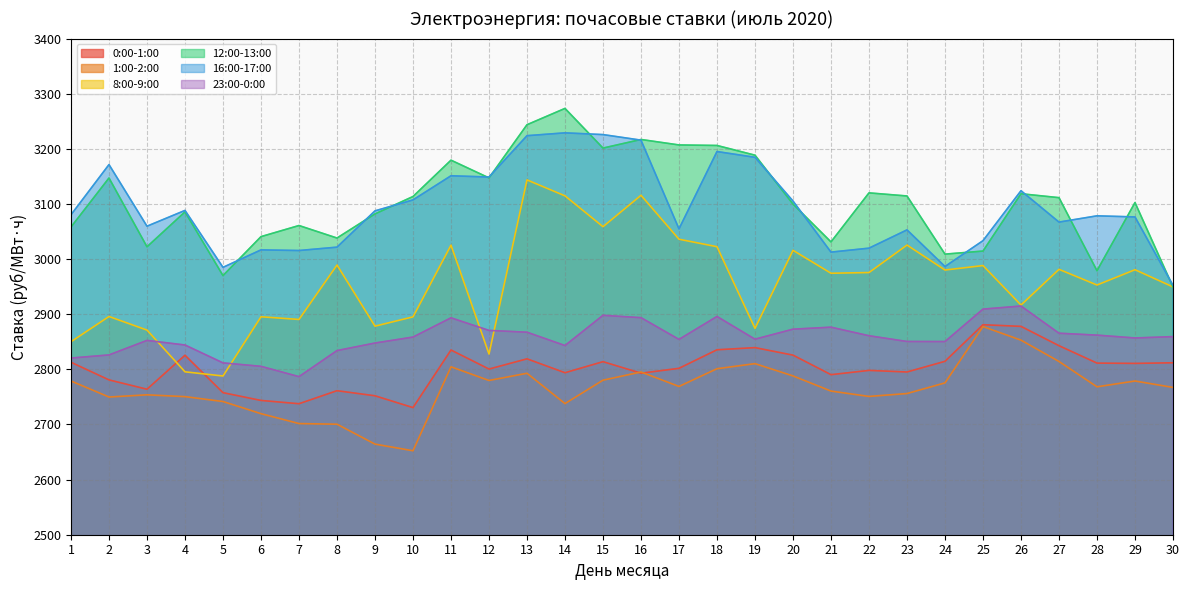

What is the maximum value for 23:00-0:00?

2914.8